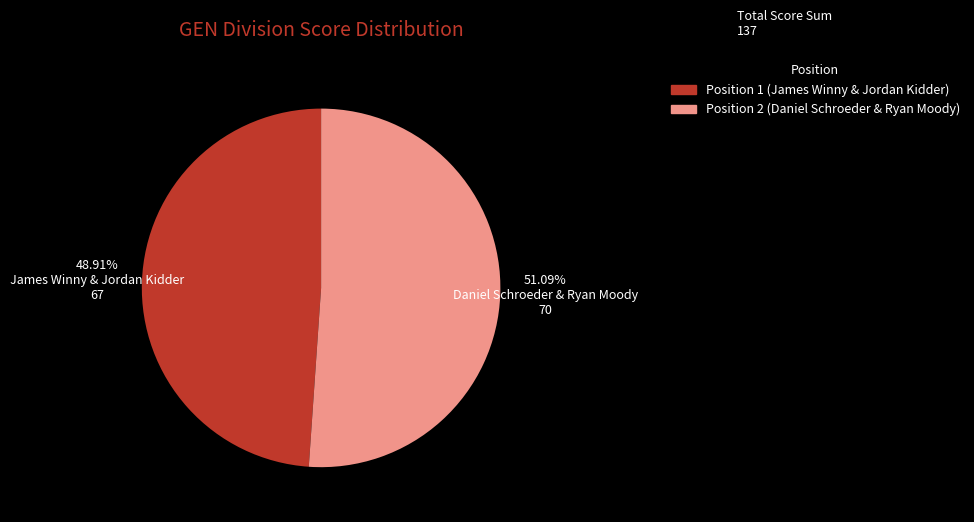

To the nearest percent, what is the average slice percentage?

50%